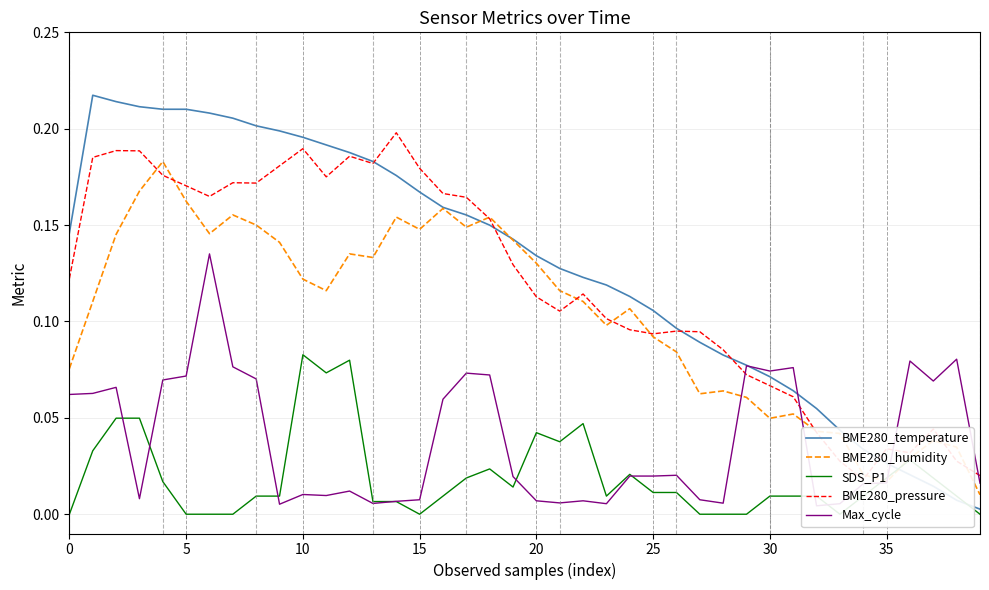

True or false: Max_cycle and BME280_humidity cross at least once.

True